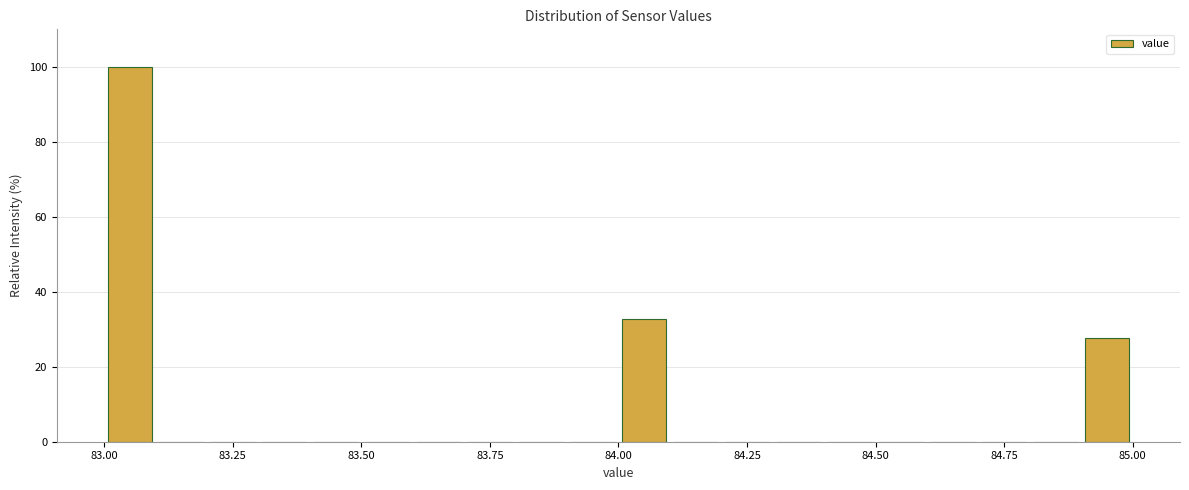

Around what value on the x-axis is the tallest bar? Give the approximate position of its centre, as read against the axis.

83.05